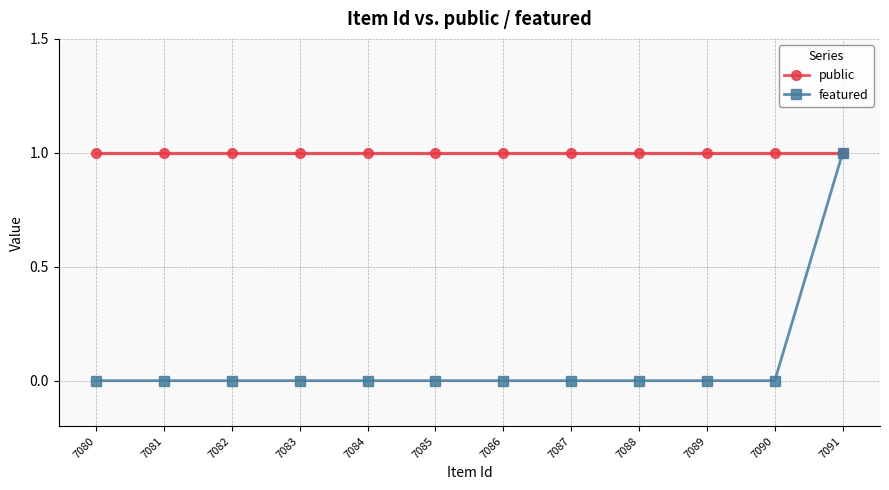

True or false: featured and public intersect in this chart.

False